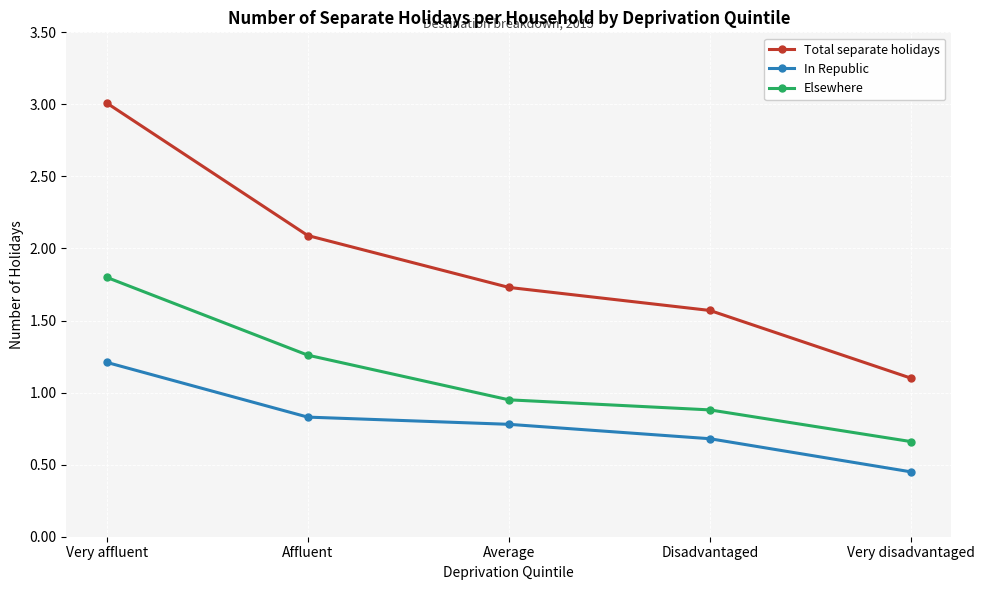

The value of Total separate holidays at Very disadvantaged is 1.8. True or false?

False